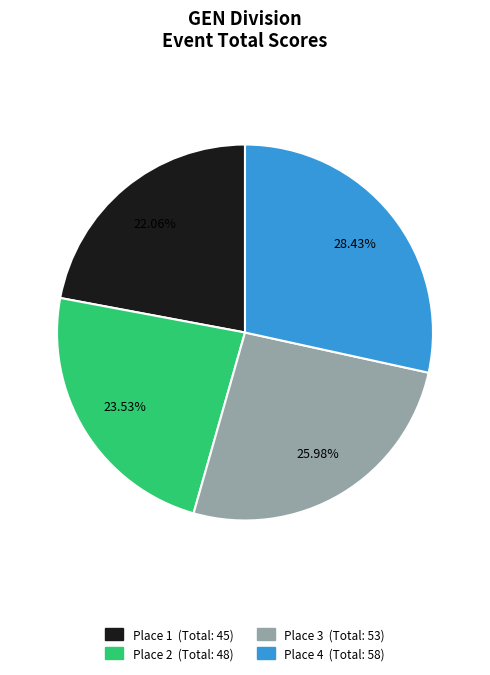

How many segments does this pie chart have?

4